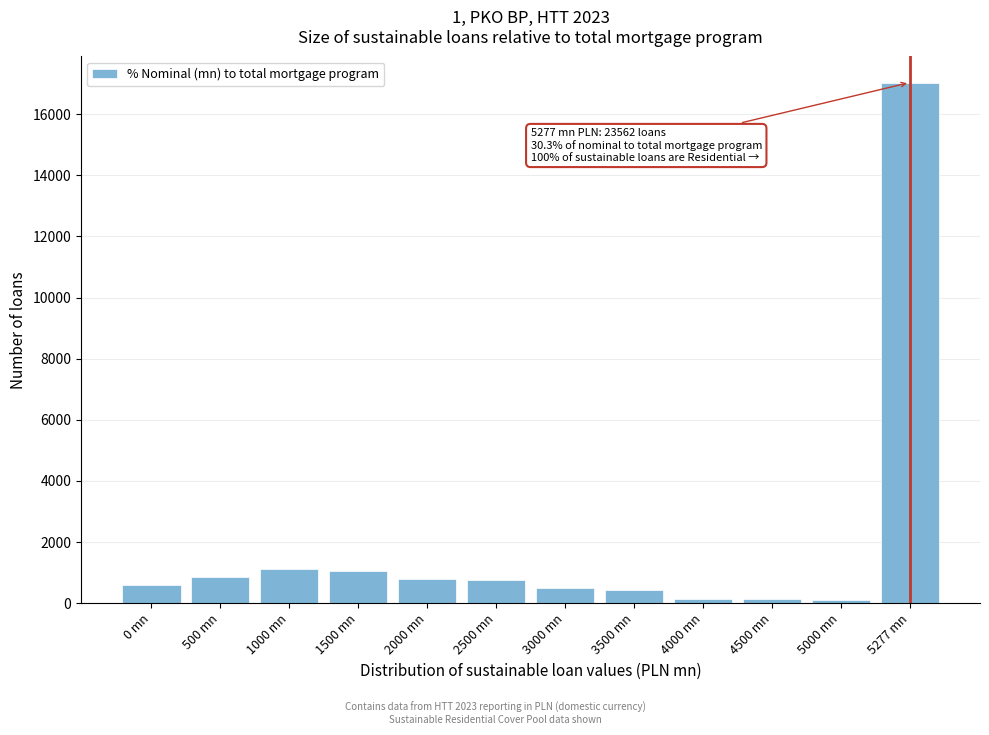

Which category has the highest value across all series?

5277 mn